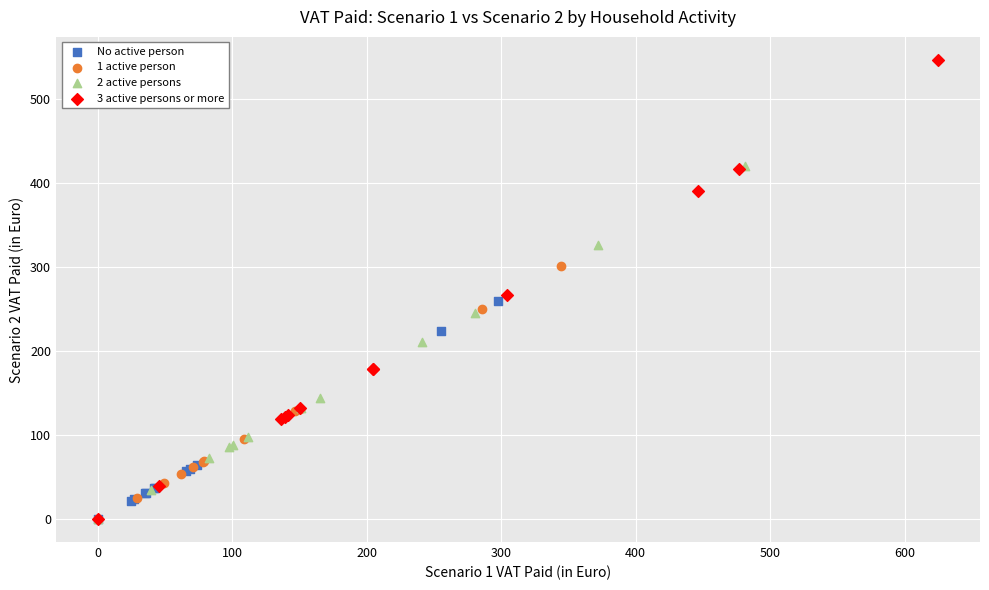

Which series has the largest Y range (max minus min)?

3 active persons or more